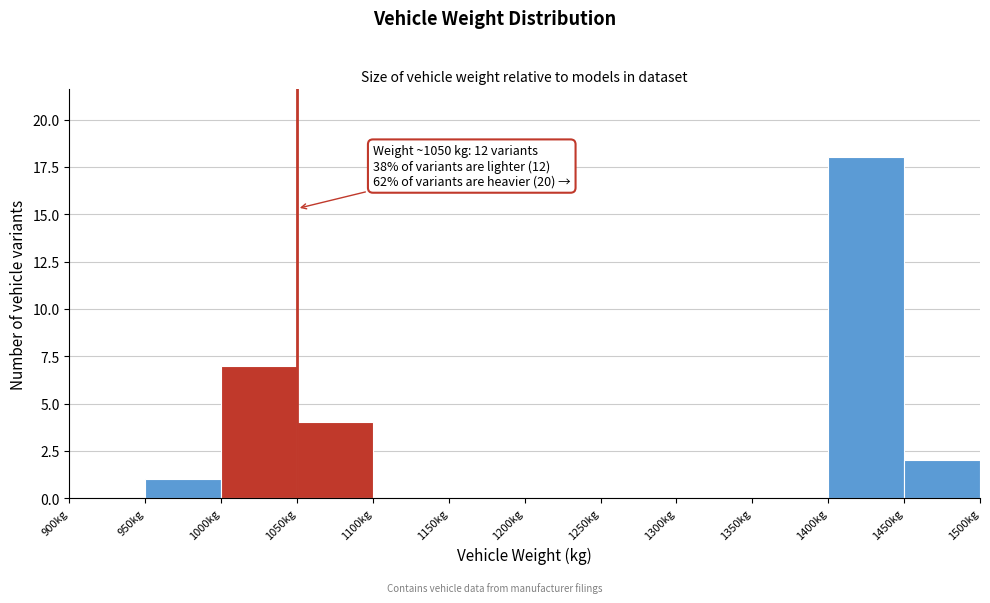

Over which range of the x-axis is the bar tallest?

1400 to 1450